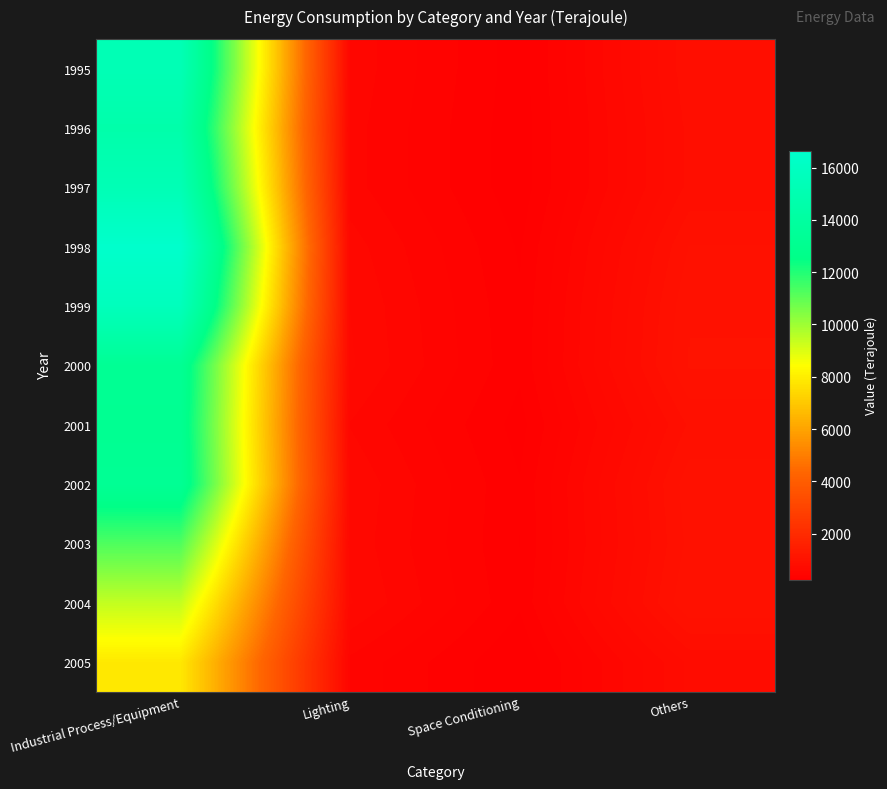

How many series are shown in this chart?

11